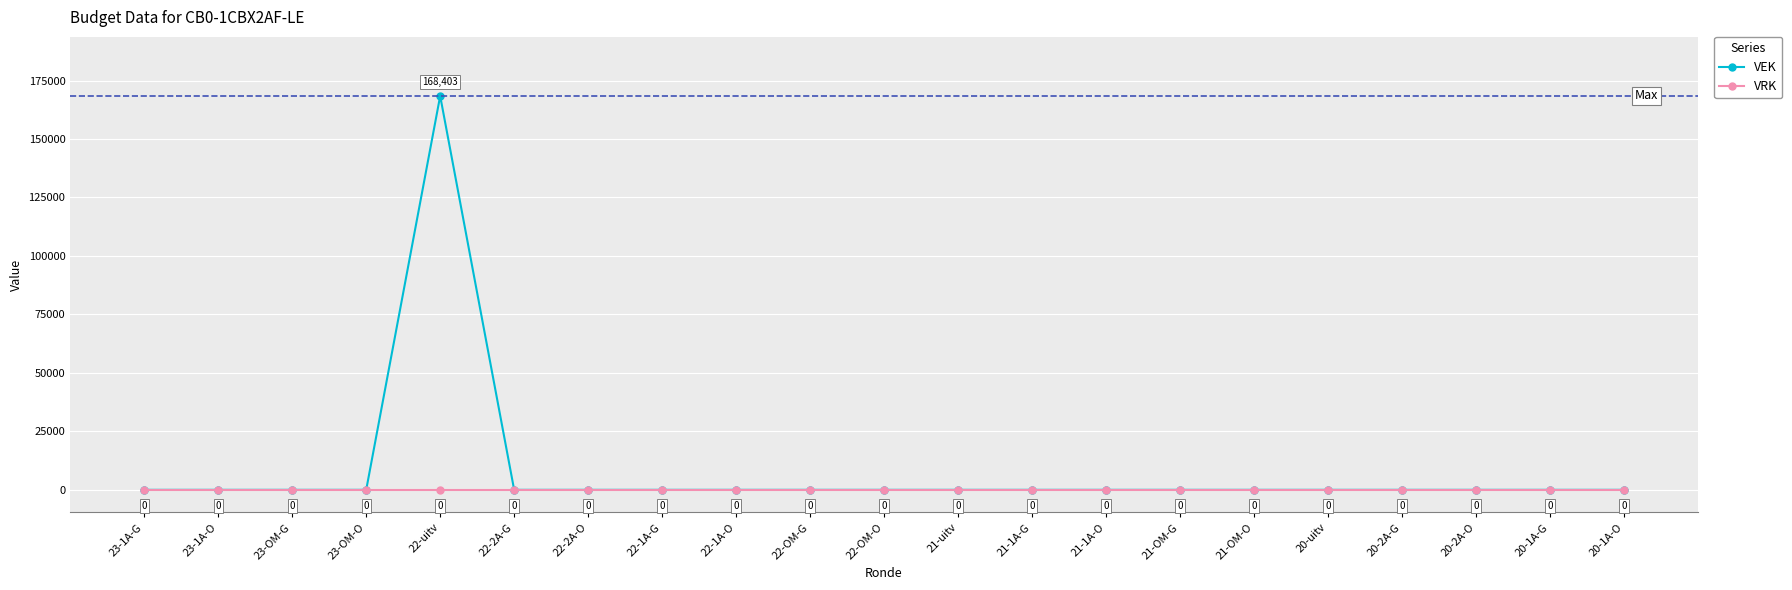

Is it true that VRK equals 0 at 23-1A-O?

True